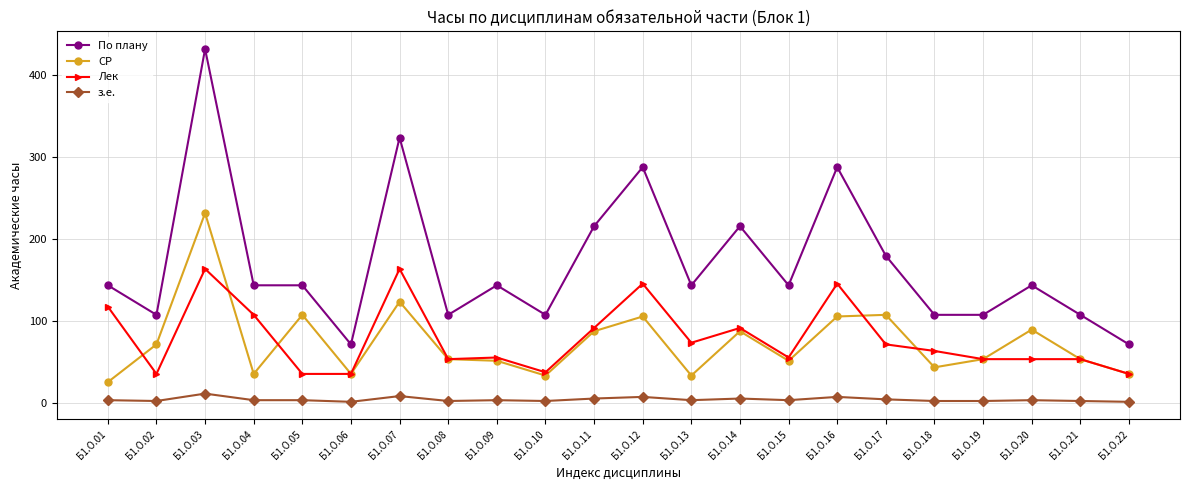

How many lines are shown in the chart?

4